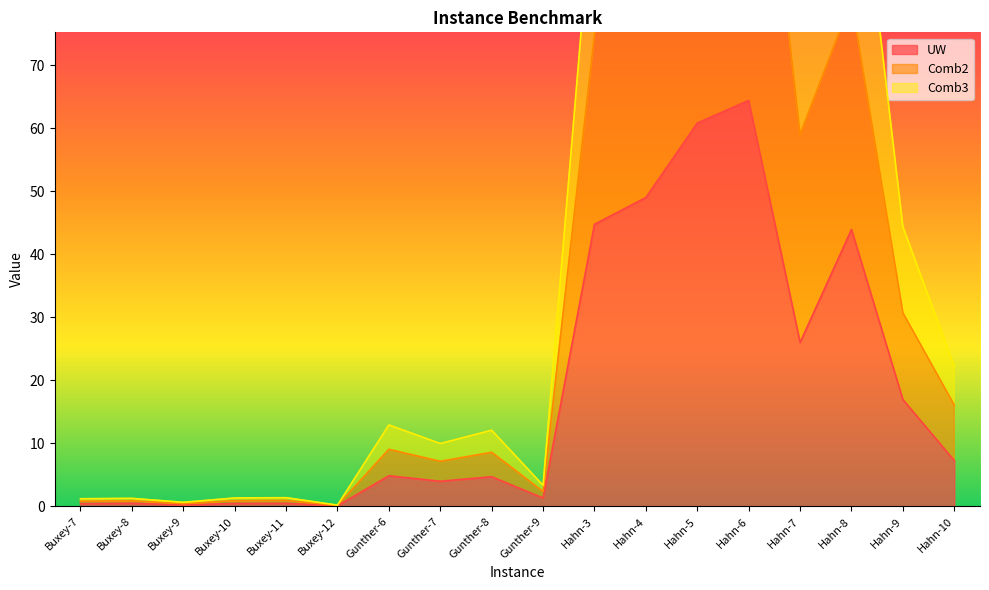

The Comb2 series shows 2.2 at Buxey-7. True or false?

False